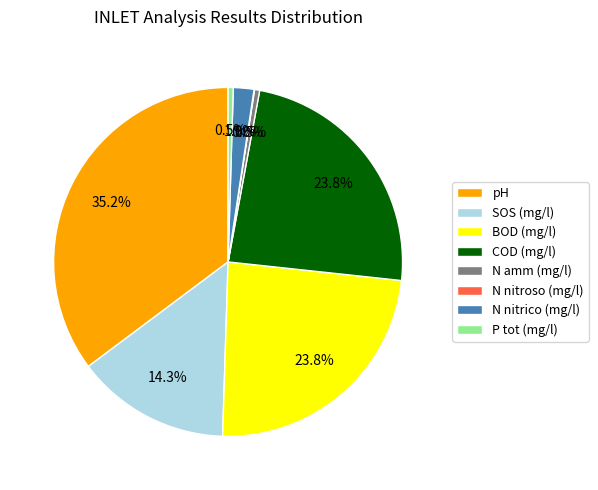

Which category has the biggest portion of the pie?

pH